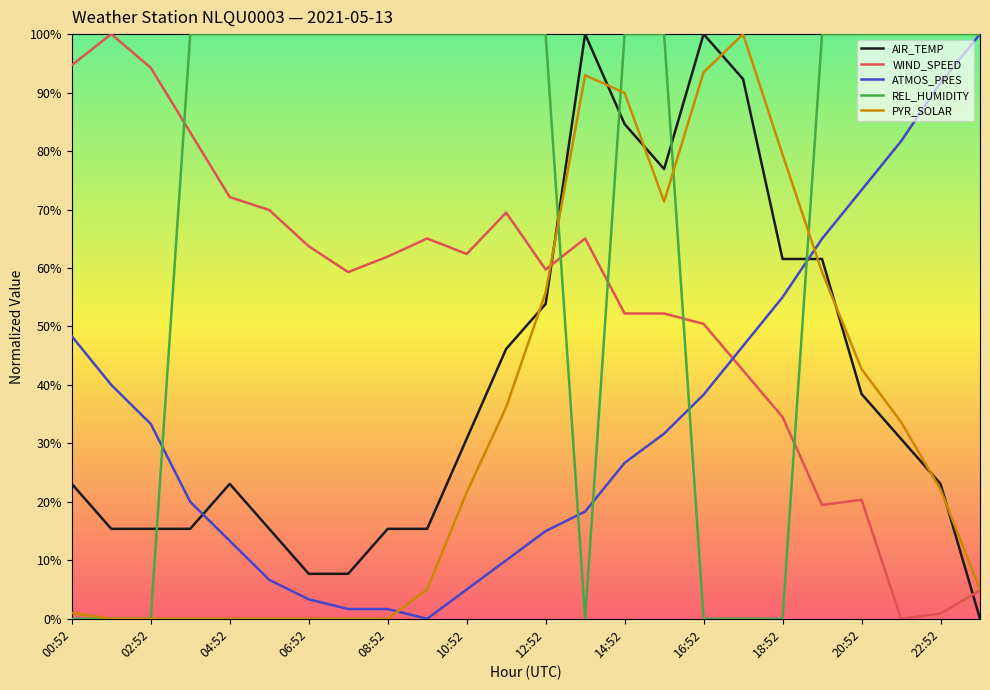

What are all the series names shown in the legend?

AIR_TEMP, WIND_SPEED, ATMOS_PRES, REL_HUMIDITY, PYR_SOLAR